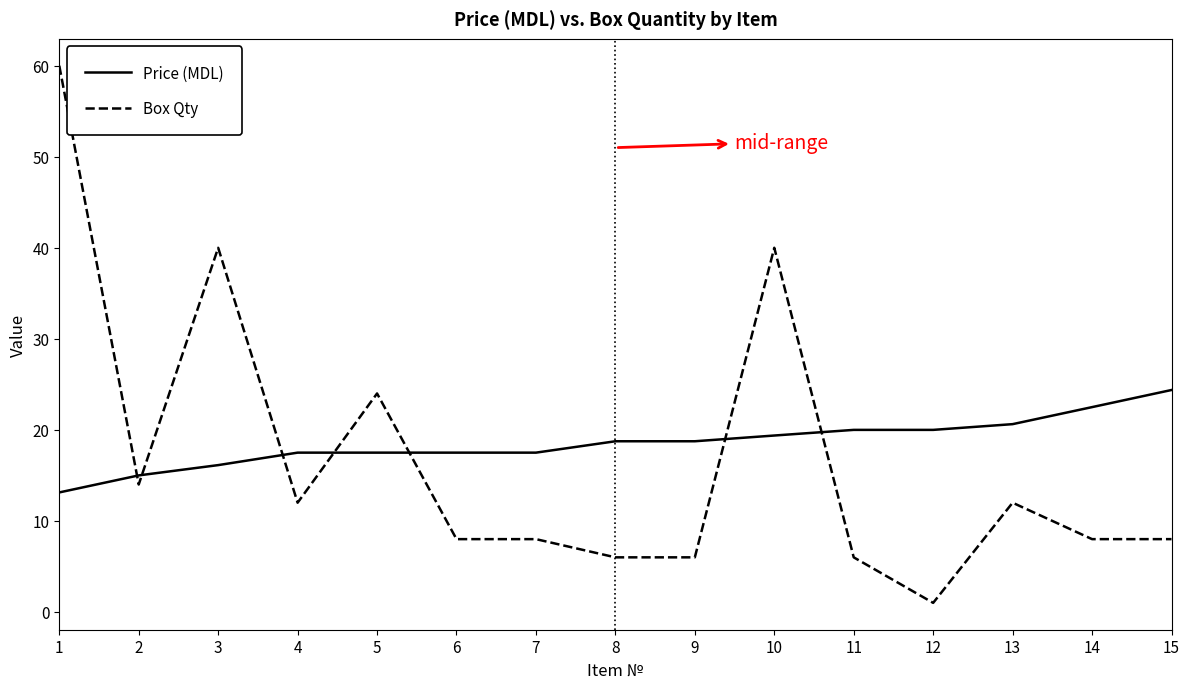

Which category has the lowest value across all series?

12